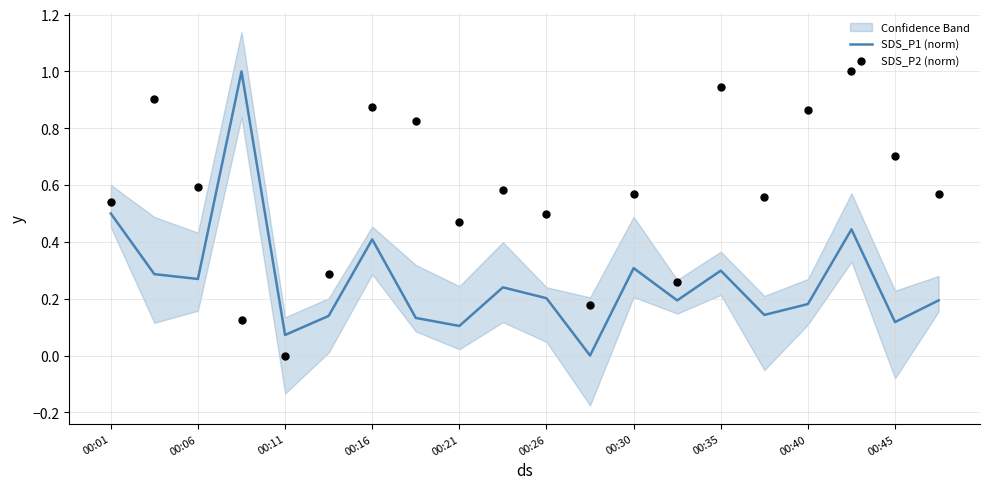

At how many categories does at least one series exceed 0?

20